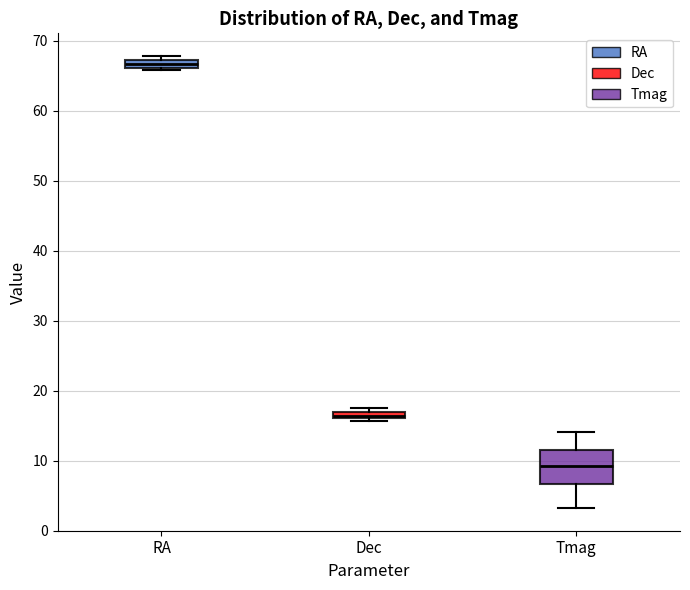

Comparing the boxes themselves (not the whiskers), which one is the tallest?

Tmag